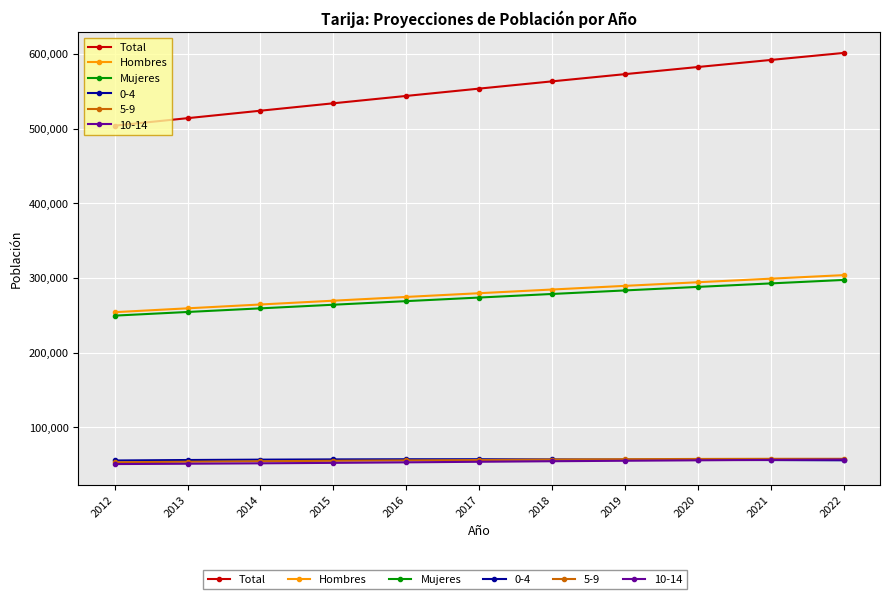

Which series has the largest total across all categories?

Total